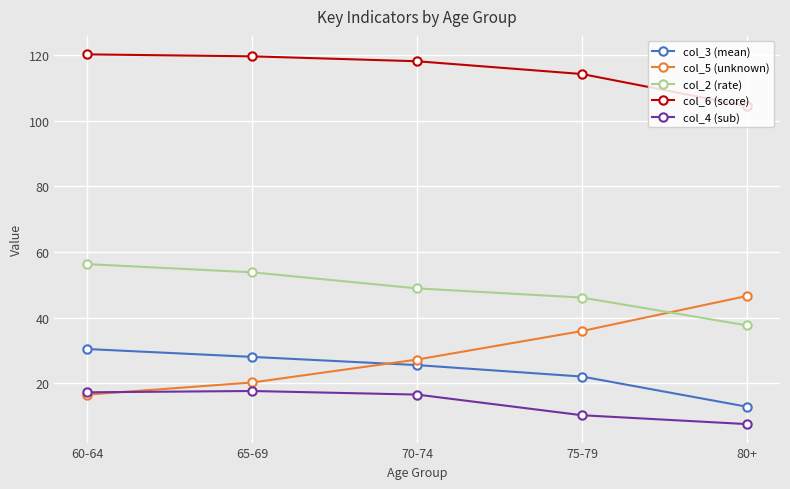

What is the label of the 3rd point from the right?

70-74